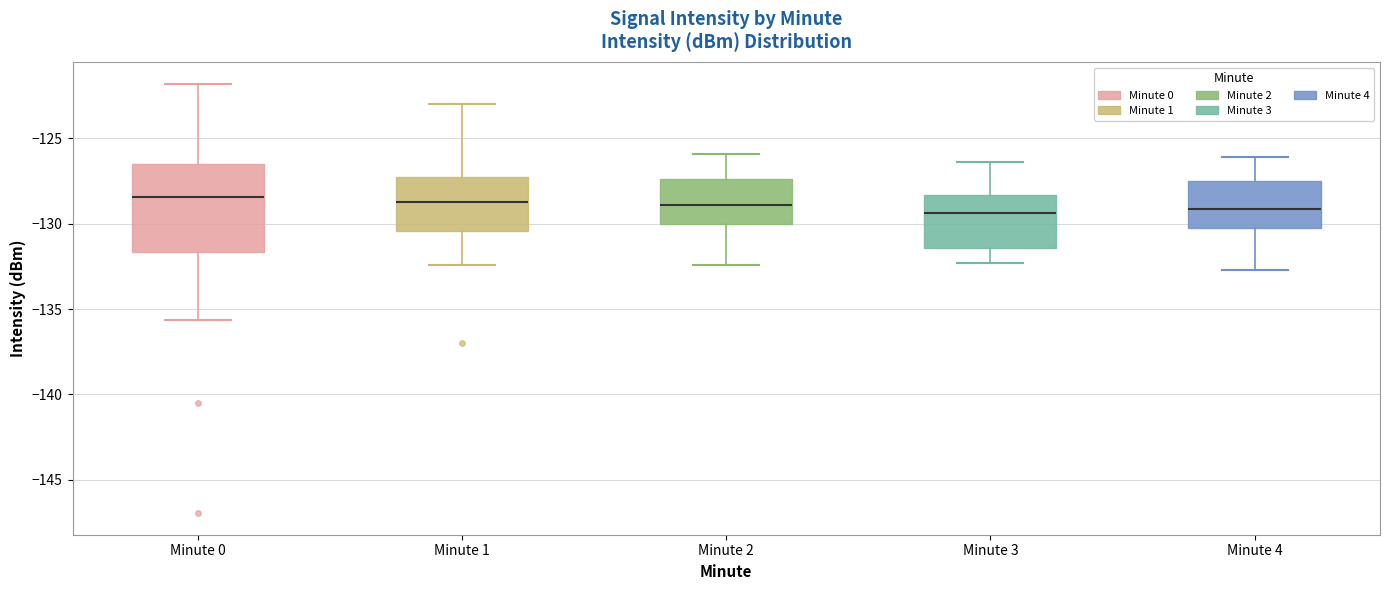

Comparing the boxes themselves (not the whiskers), which one is the tallest?

Minute 0